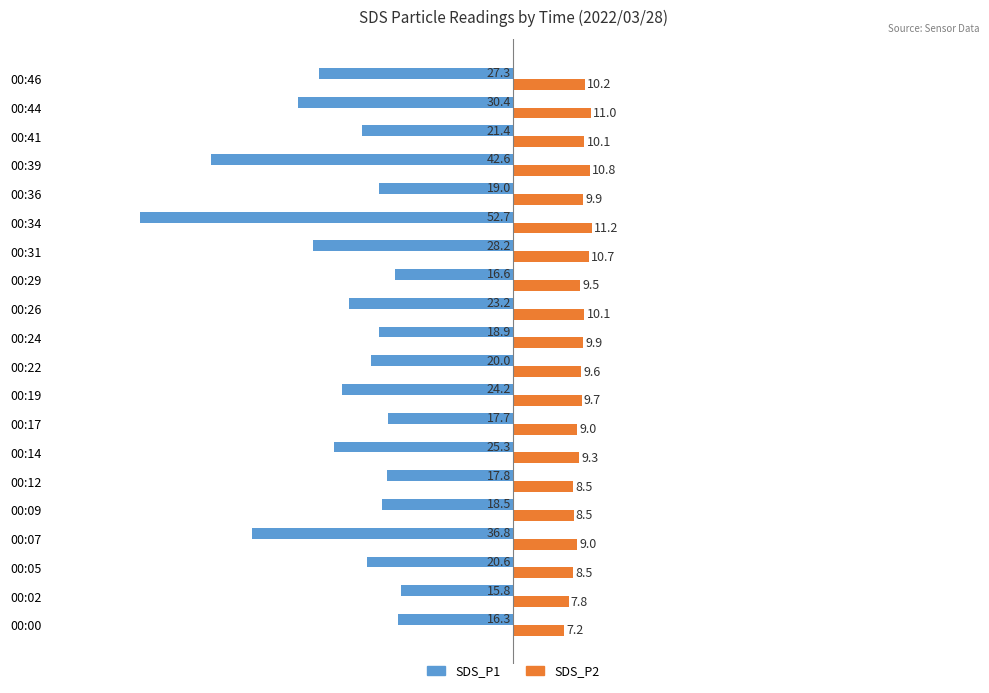

What are all the series names shown in the legend?

SDS_P1, SDS_P2